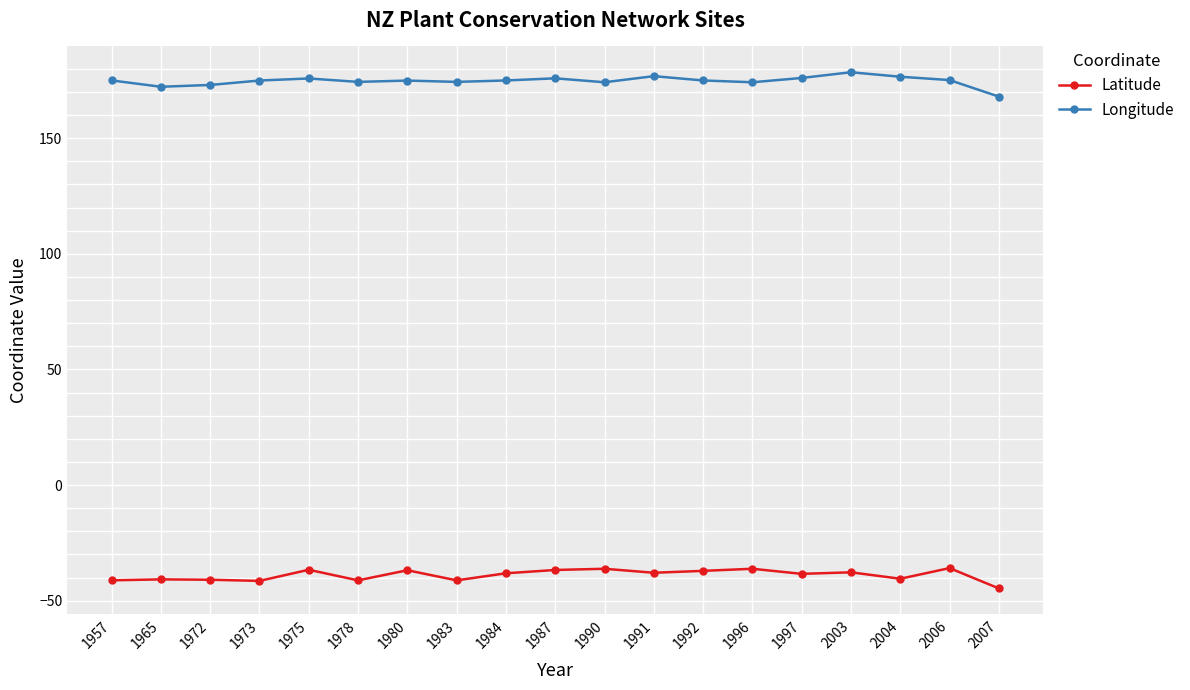

What are all the series names shown in the legend?

Latitude, Longitude